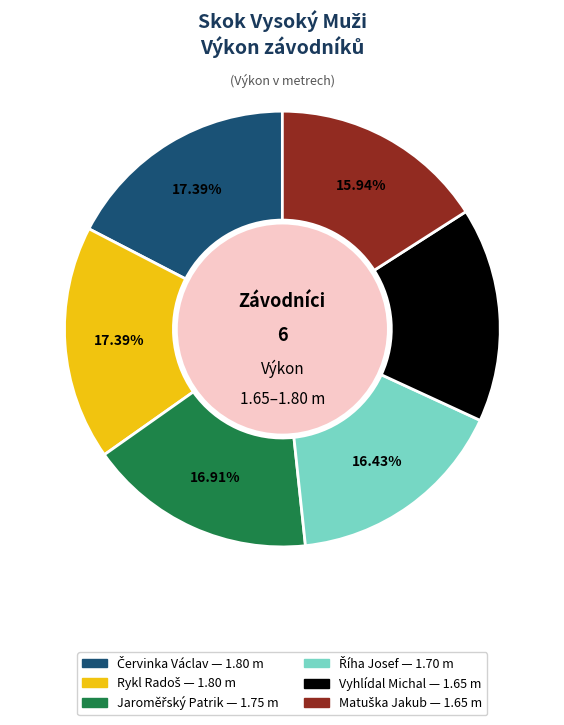

Is there any slice that represents more than half of the pie?

No